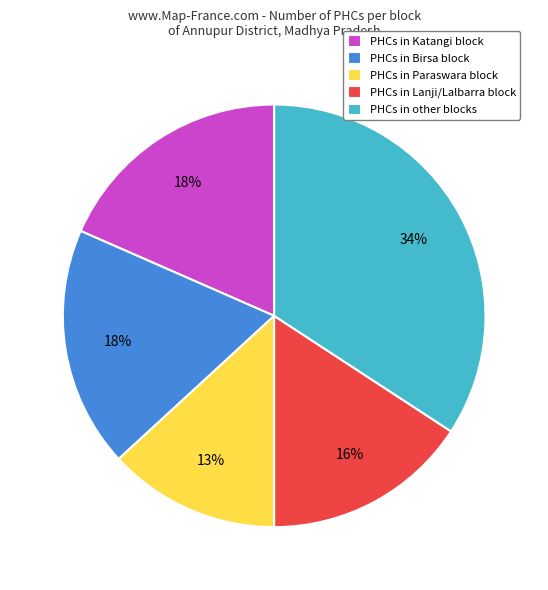

Which slice is the smallest?

PHCs in Paraswara block